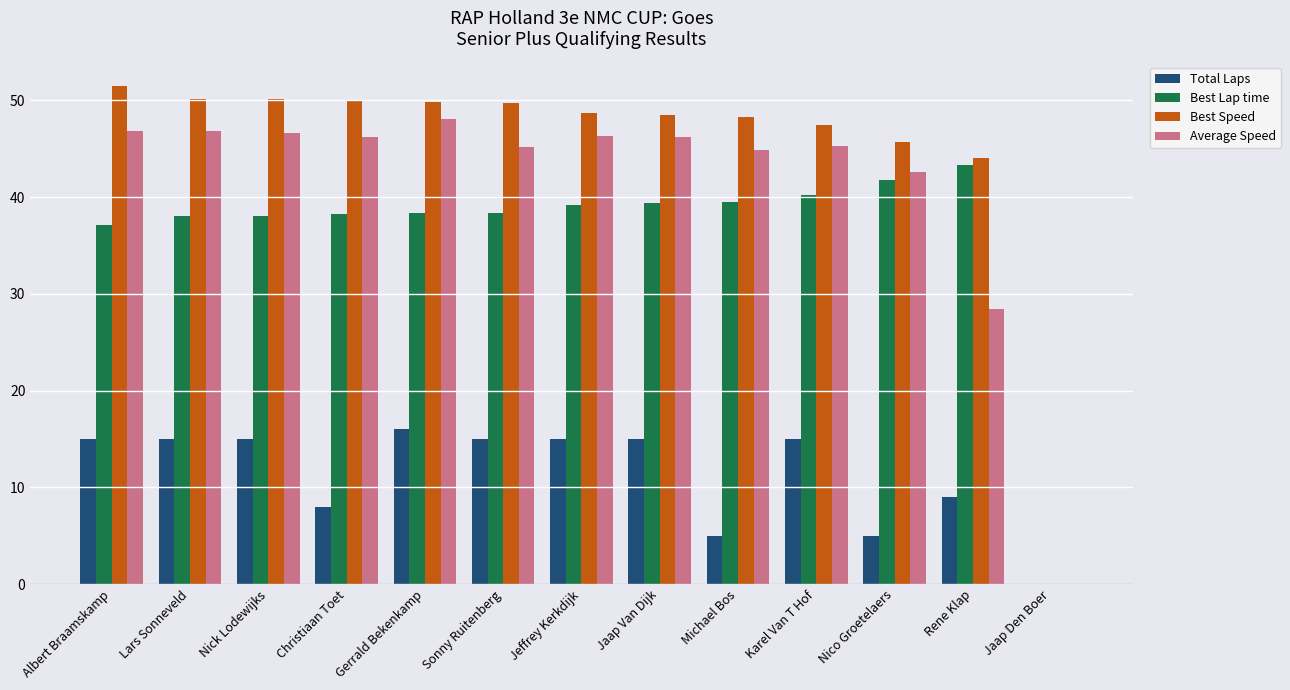

What is the difference between the Total Laps values at Nico Groetelaers and Albert Braamskamp?

10.0